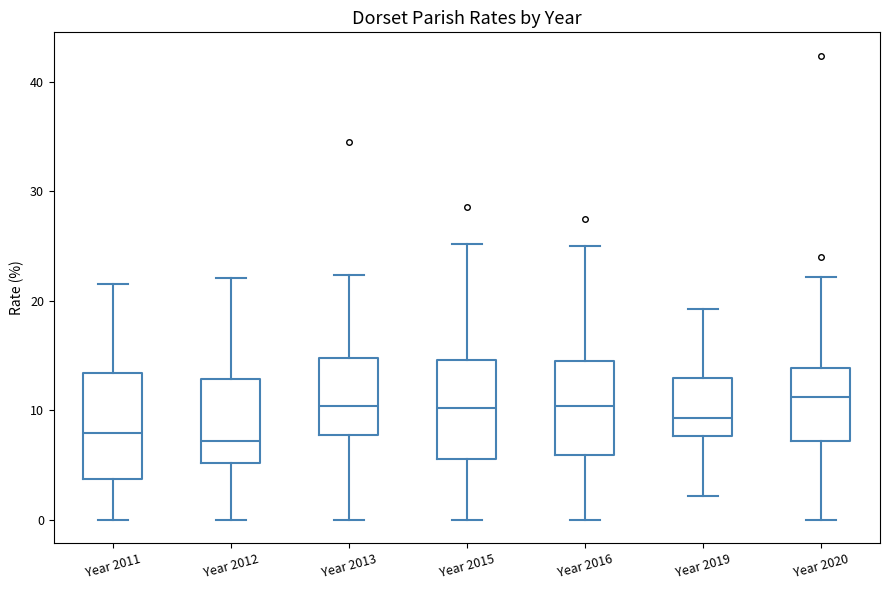

Reading left to right, read every box against the y-axis: the position of its median line, the range the box covers, and the ends of its whiskers. The values are not printed on the chart, so give them approximately, as read against the axis.

Year 2011: median 8, box 4 to 13, whiskers 0 to 22
Year 2012: median 7, box 5 to 13, whiskers 0 to 22
Year 2013: median 10, box 8 to 15, whiskers 0 to 22
Year 2015: median 10, box 6 to 15, whiskers 0 to 25
Year 2016: median 10, box 6 to 15, whiskers 0 to 25
Year 2019: median 9, box 8 to 13, whiskers 2 to 19
Year 2020: median 11, box 7 to 14, whiskers 0 to 22